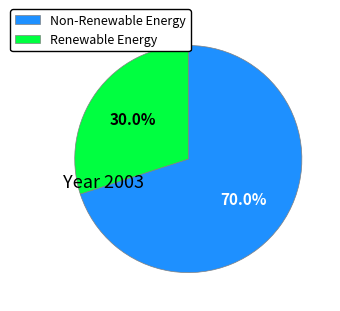

Which has a higher value, Non-Renewable Energy or Renewable Energy?

Non-Renewable Energy